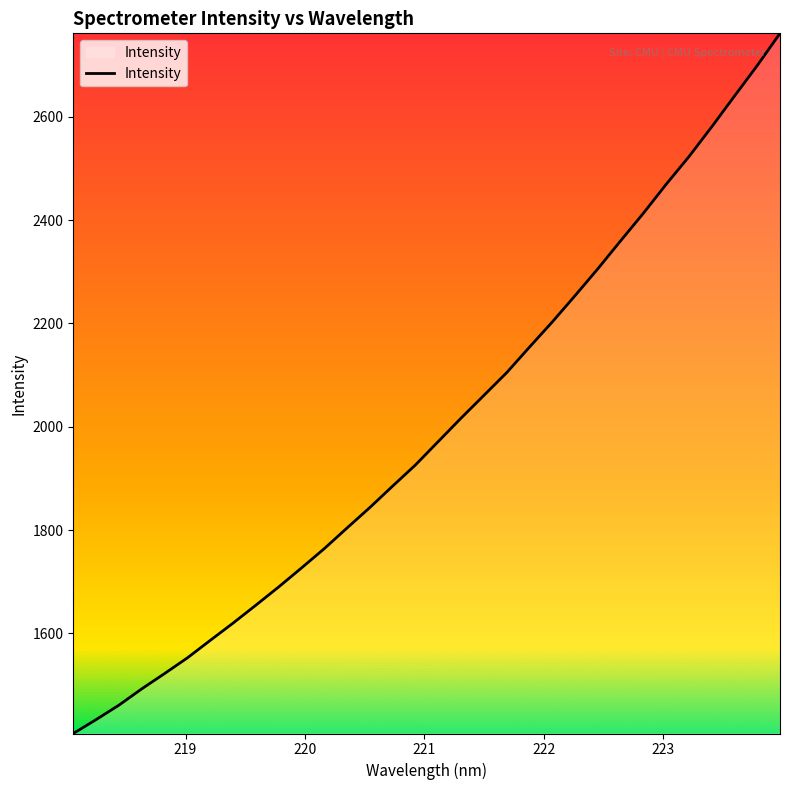

How many lines are shown in the chart?

1